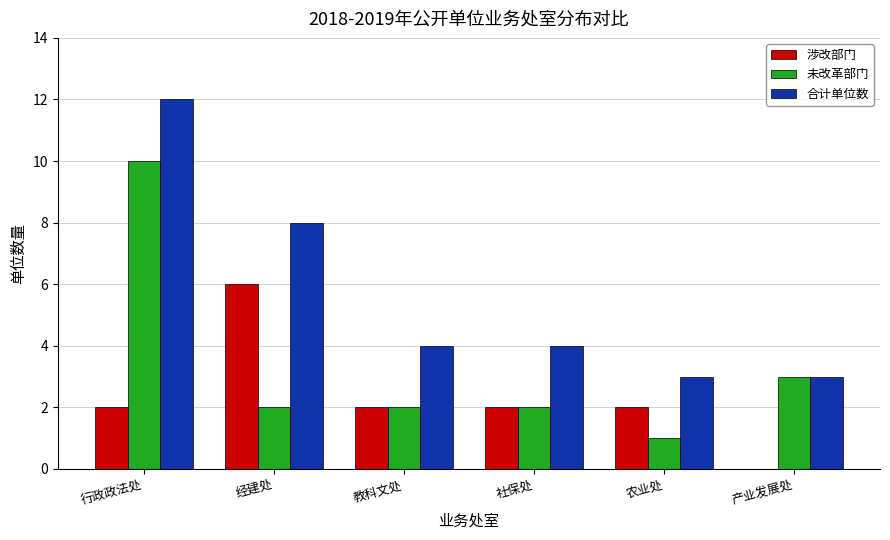

Between 经建处 and 产业发展处, which series saw the biggest shift?

涉改部门